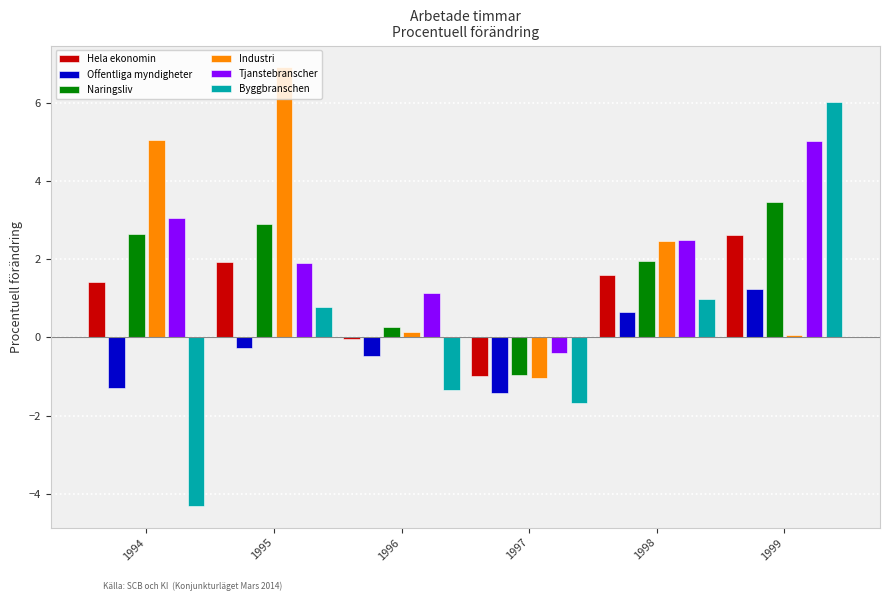

At which label does Tjanstebranscher first exceed 2?

1994